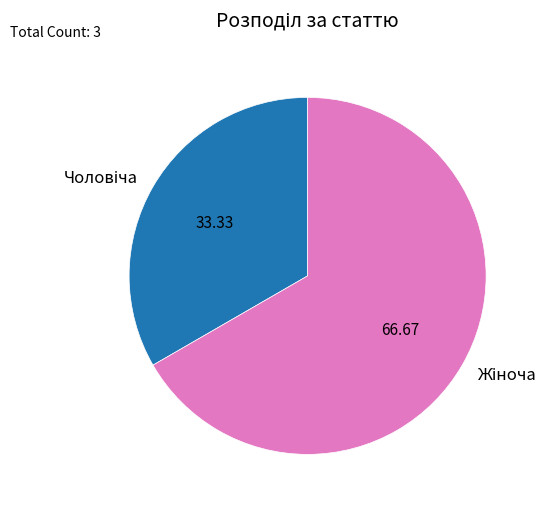

Is there a majority slice in this chart?

Yes